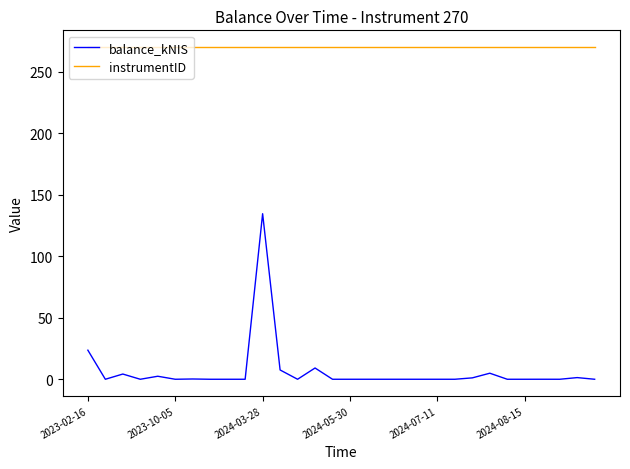

True or false: balance_kNIS and instrumentID cross at least once.

False